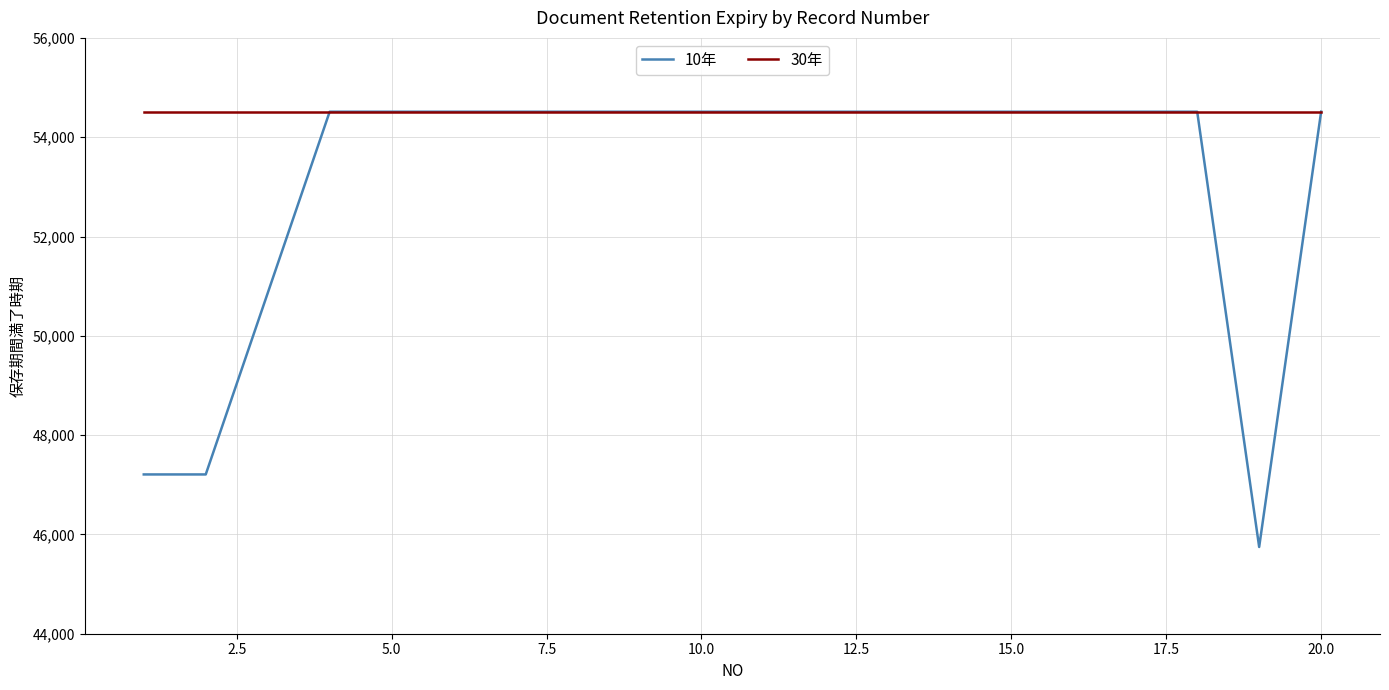

Reading right to left, extract all data points from this chart.

10年: 54513	45747	54513	54513	54513	54513	54513	54513	54513	54513	54513	54513	54513	54513	54513	54513	54513	50860	47208	47208
30年: 54513	54513	54513	54513	54513	54513	54513	54513	54513	54513	54513	54513	54513	54513	54513	54513	54513	54513	54513	54513